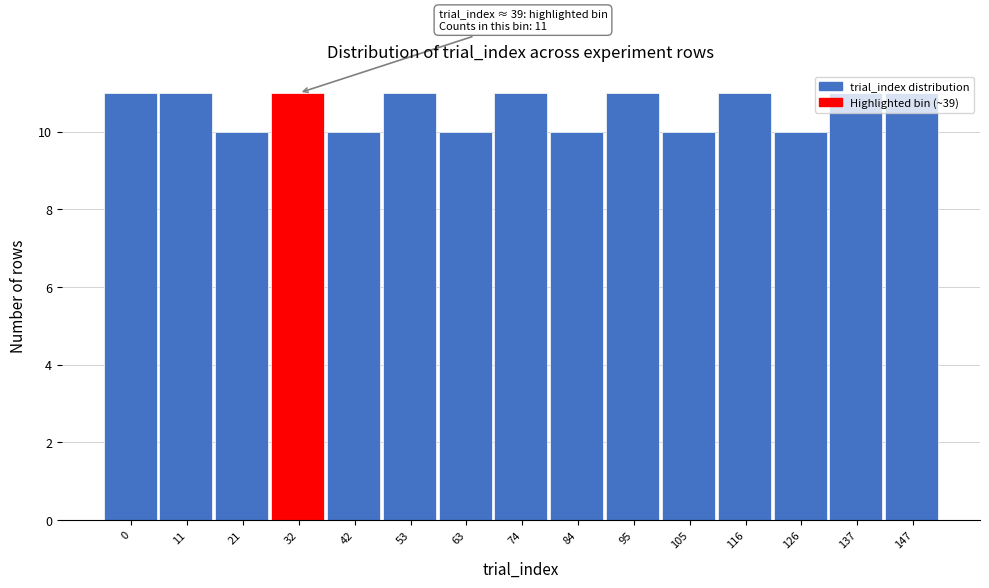

Is it true that the value at 95 is 11?

True